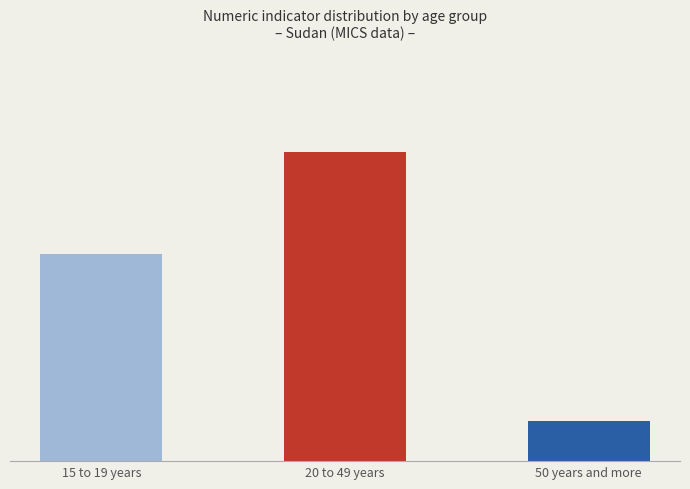

Are the bars grouped side by side (vs. stacked)?

No